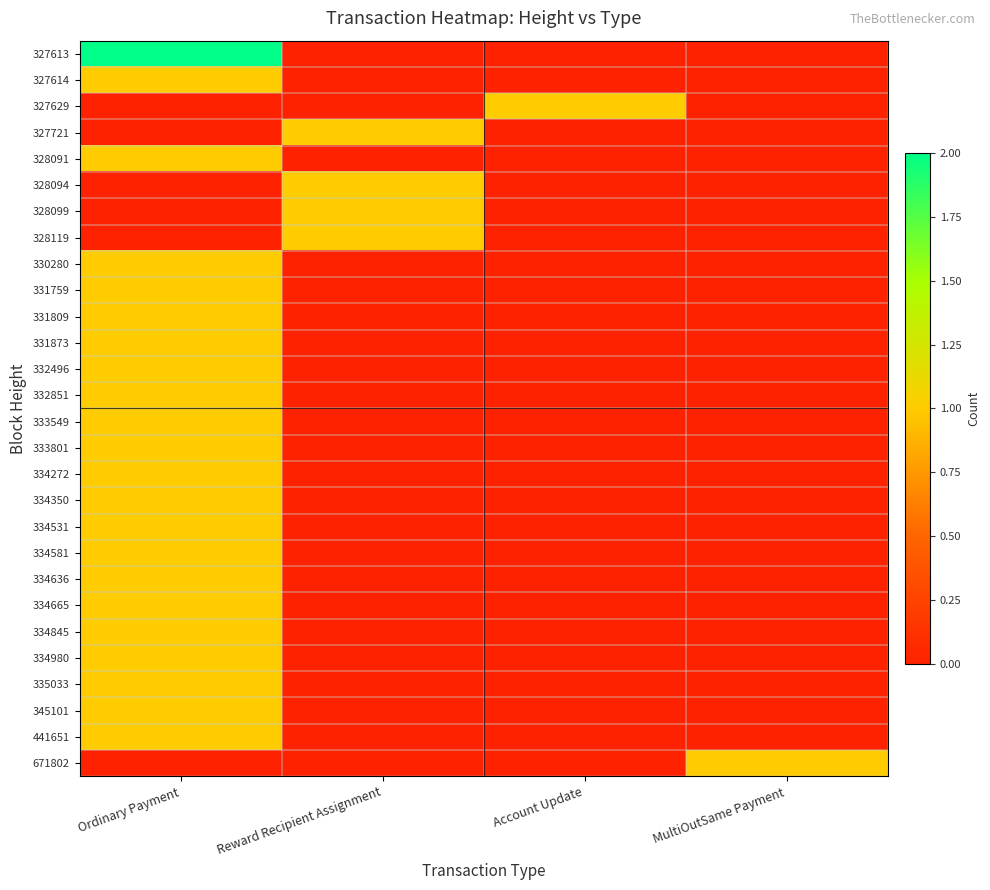

Reading left to right, what are all the values shown in this chart?

327613: Ordinary Payment=2	Reward Recipient Assignment=0	Account Update=0	MultiOutSame Payment=0
327614: Ordinary Payment=1	Reward Recipient Assignment=0	Account Update=0	MultiOutSame Payment=0
327629: Ordinary Payment=0	Reward Recipient Assignment=0	Account Update=1	MultiOutSame Payment=0
327721: Ordinary Payment=0	Reward Recipient Assignment=1	Account Update=0	MultiOutSame Payment=0
328091: Ordinary Payment=1	Reward Recipient Assignment=0	Account Update=0	MultiOutSame Payment=0
328094: Ordinary Payment=0	Reward Recipient Assignment=1	Account Update=0	MultiOutSame Payment=0
328099: Ordinary Payment=0	Reward Recipient Assignment=1	Account Update=0	MultiOutSame Payment=0
328119: Ordinary Payment=0	Reward Recipient Assignment=1	Account Update=0	MultiOutSame Payment=0
330280: Ordinary Payment=1	Reward Recipient Assignment=0	Account Update=0	MultiOutSame Payment=0
331759: Ordinary Payment=1	Reward Recipient Assignment=0	Account Update=0	MultiOutSame Payment=0
331809: Ordinary Payment=1	Reward Recipient Assignment=0	Account Update=0	MultiOutSame Payment=0
331873: Ordinary Payment=1	Reward Recipient Assignment=0	Account Update=0	MultiOutSame Payment=0
332496: Ordinary Payment=1	Reward Recipient Assignment=0	Account Update=0	MultiOutSame Payment=0
332851: Ordinary Payment=1	Reward Recipient Assignment=0	Account Update=0	MultiOutSame Payment=0
333549: Ordinary Payment=1	Reward Recipient Assignment=0	Account Update=0	MultiOutSame Payment=0
333801: Ordinary Payment=1	Reward Recipient Assignment=0	Account Update=0	MultiOutSame Payment=0
334272: Ordinary Payment=1	Reward Recipient Assignment=0	Account Update=0	MultiOutSame Payment=0
334350: Ordinary Payment=1	Reward Recipient Assignment=0	Account Update=0	MultiOutSame Payment=0
334531: Ordinary Payment=1	Reward Recipient Assignment=0	Account Update=0	MultiOutSame Payment=0
334581: Ordinary Payment=1	Reward Recipient Assignment=0	Account Update=0	MultiOutSame Payment=0
334636: Ordinary Payment=1	Reward Recipient Assignment=0	Account Update=0	MultiOutSame Payment=0
334665: Ordinary Payment=1	Reward Recipient Assignment=0	Account Update=0	MultiOutSame Payment=0
334845: Ordinary Payment=1	Reward Recipient Assignment=0	Account Update=0	MultiOutSame Payment=0
334980: Ordinary Payment=1	Reward Recipient Assignment=0	Account Update=0	MultiOutSame Payment=0
335033: Ordinary Payment=1	Reward Recipient Assignment=0	Account Update=0	MultiOutSame Payment=0
345101: Ordinary Payment=1	Reward Recipient Assignment=0	Account Update=0	MultiOutSame Payment=0
441651: Ordinary Payment=1	Reward Recipient Assignment=0	Account Update=0	MultiOutSame Payment=0
671802: Ordinary Payment=0	Reward Recipient Assignment=0	Account Update=0	MultiOutSame Payment=1